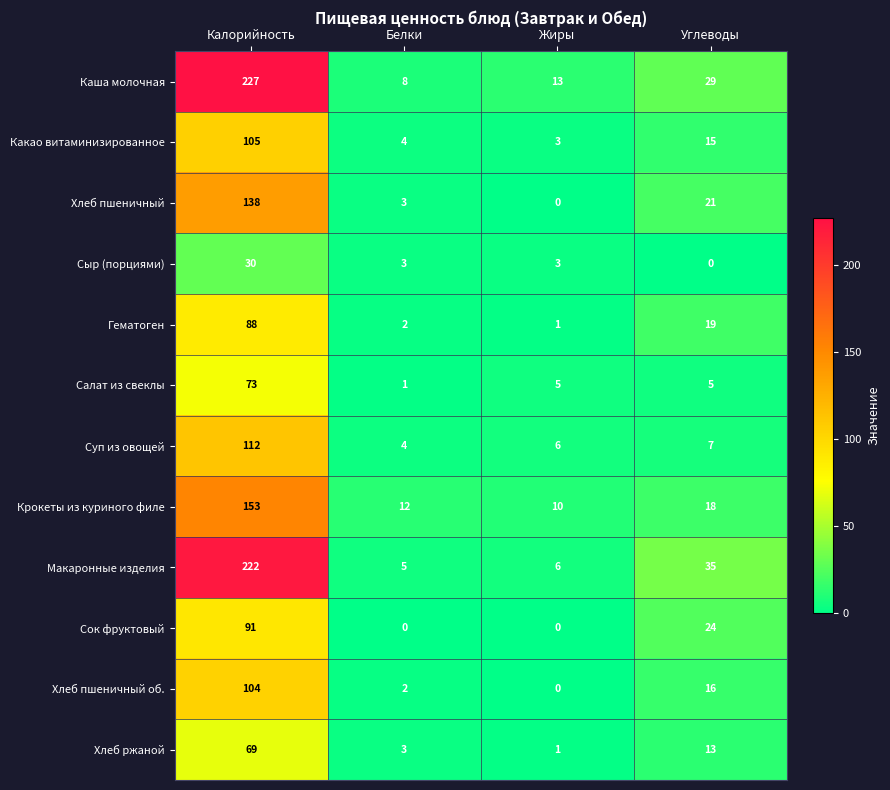

Which series changed the most between Белки and Углеводы?

Макаронные изделия